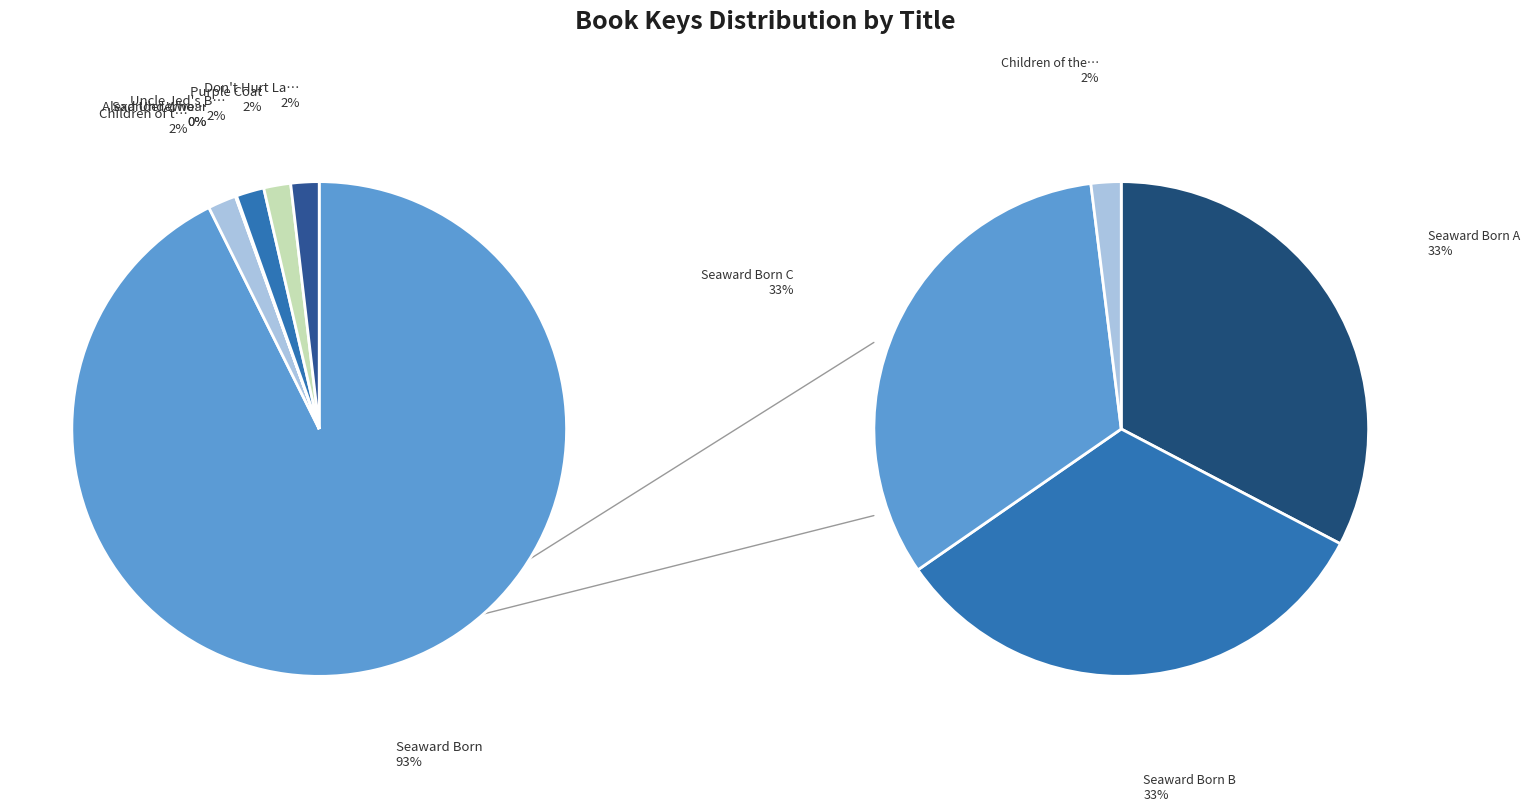

The Children of the Fire slice represents 1% of the pie. True or false?

False